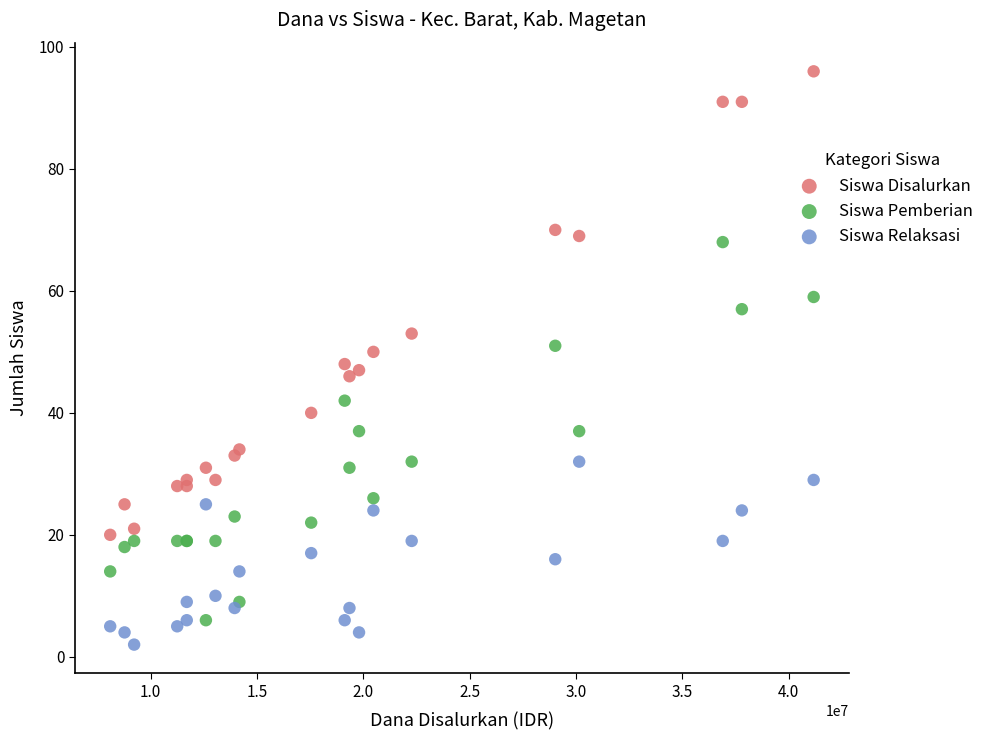

Which series reaches the minimum Y coordinate?

Siswa Relaksasi